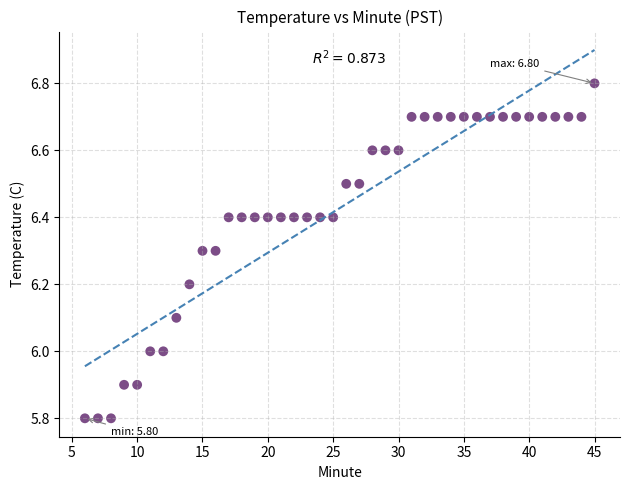

What is the range of X values (max minus min)?

39.0